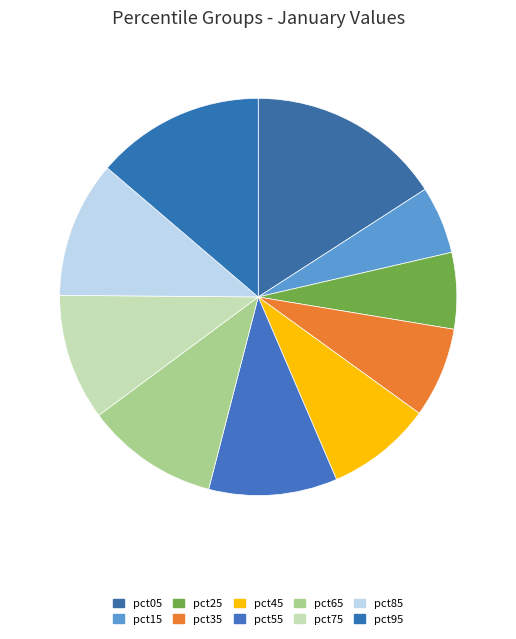

Is it true that pct95 is 24% of the pie?

False